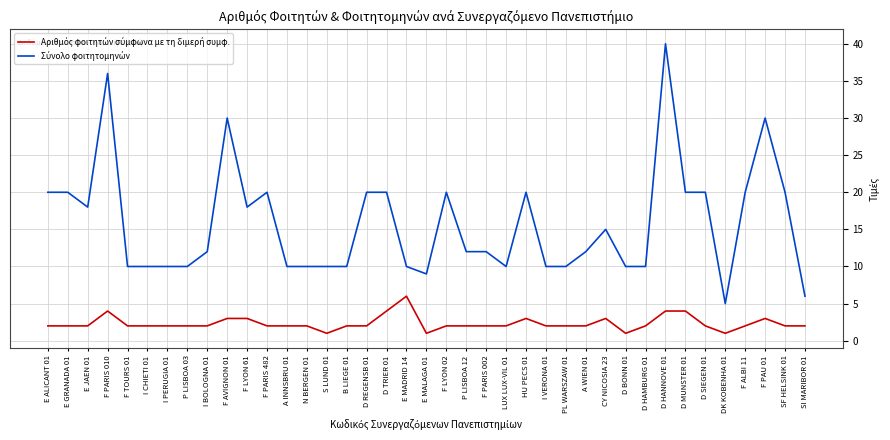

What is the greatest value displayed?

40